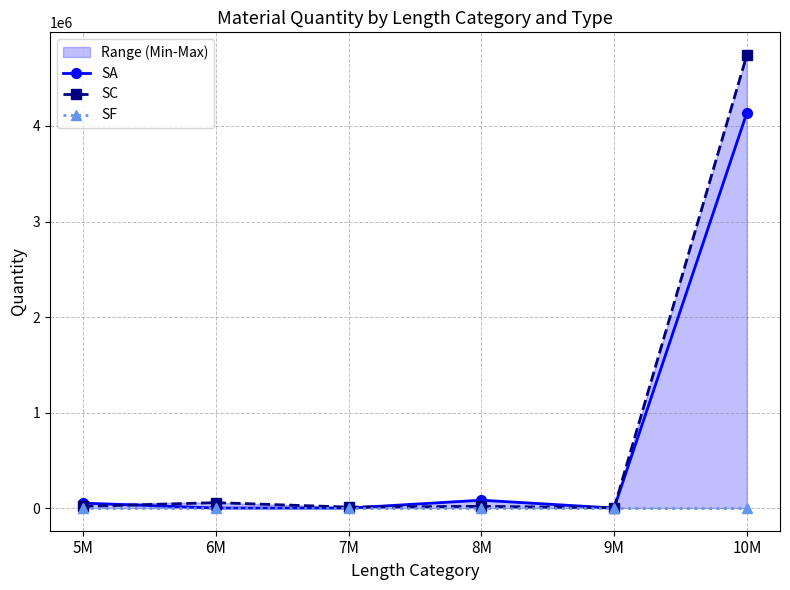

What is the sum of all SC values?

4848046